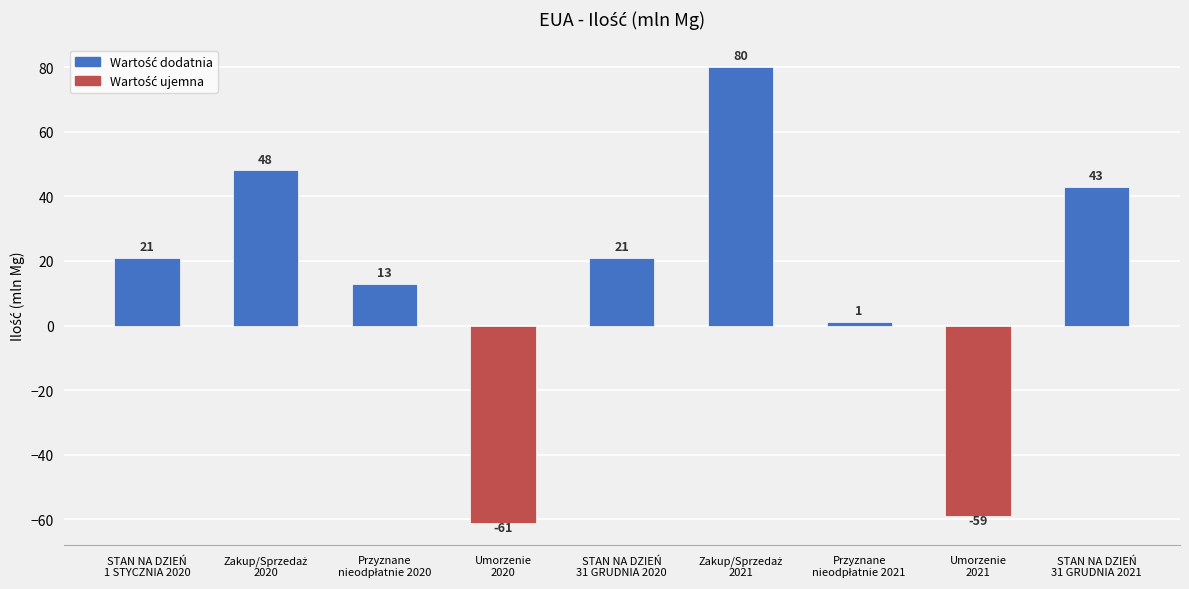

What is the label of the 4th bar from the left?

Umorzenie
2020